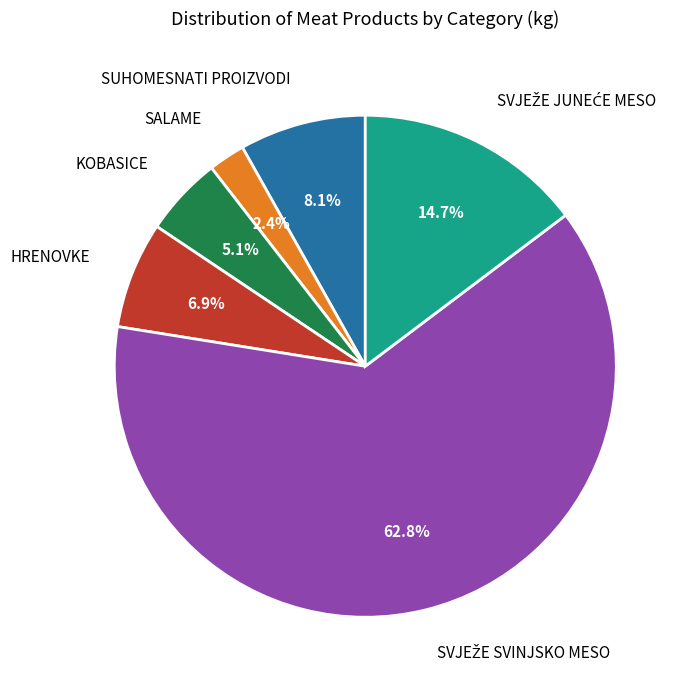

To the nearest percent, what is the average slice percentage?

17%